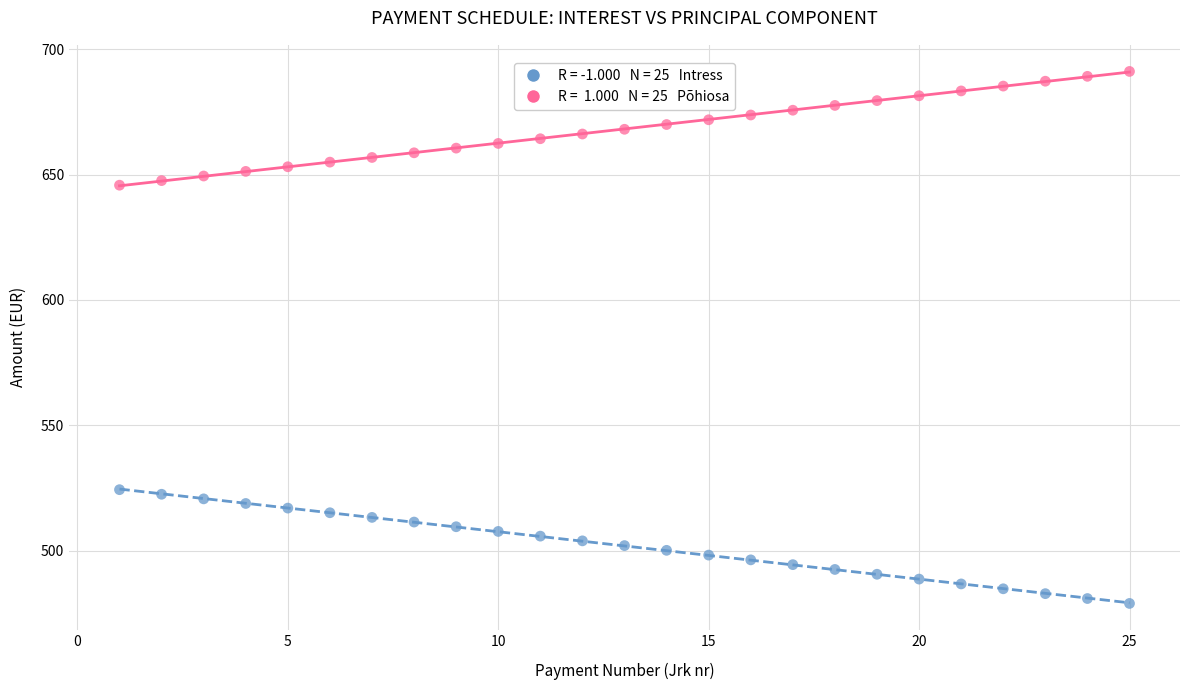

Across all data points, what is the range of X values (max minus min)?

24.0